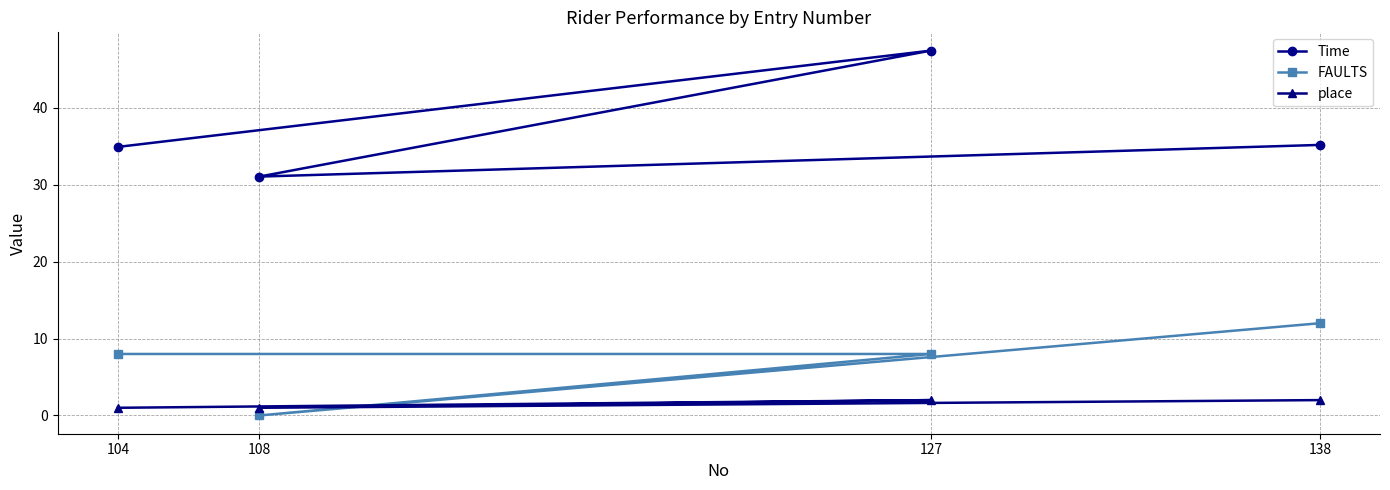

Where do FAULTS and place first cross each other?

127 and 108